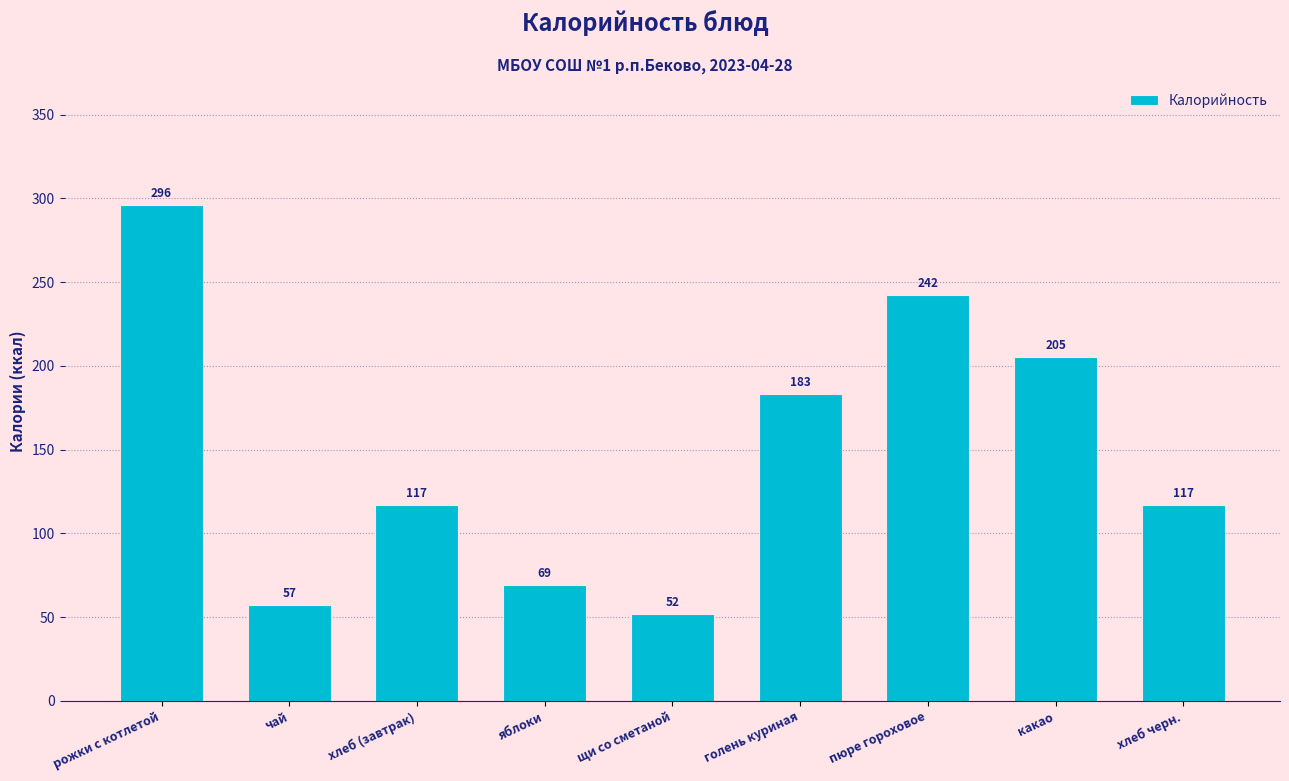

What position from the left is рожки с котлетой?

1